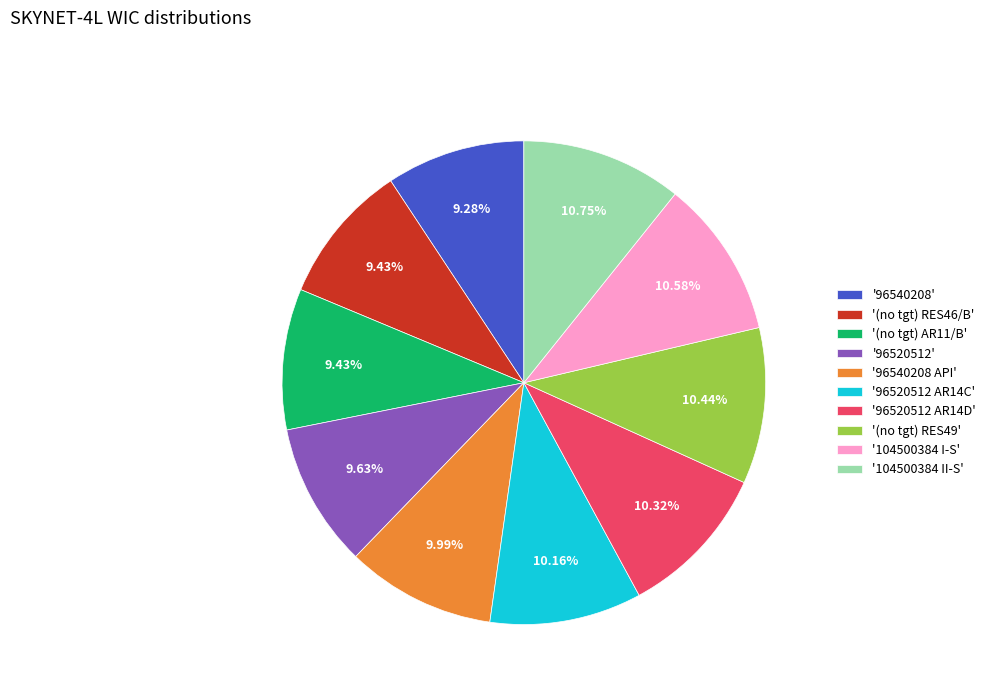

To the nearest percent, what is the average slice percentage?

10%